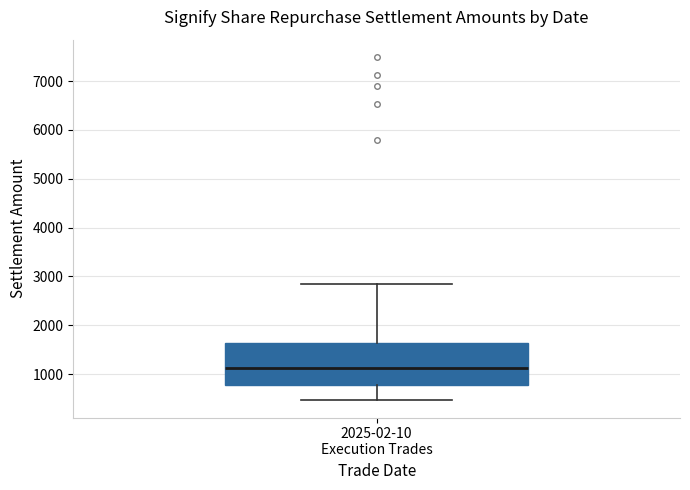

Read this box plot against the y-axis: the position of the median line, the range covered by the box, and the ends of both whiskers. The values are not printed on the chart, so give them approximately, as read against the axis.

median 1100, box 800 to 1600, whiskers 500 to 2800